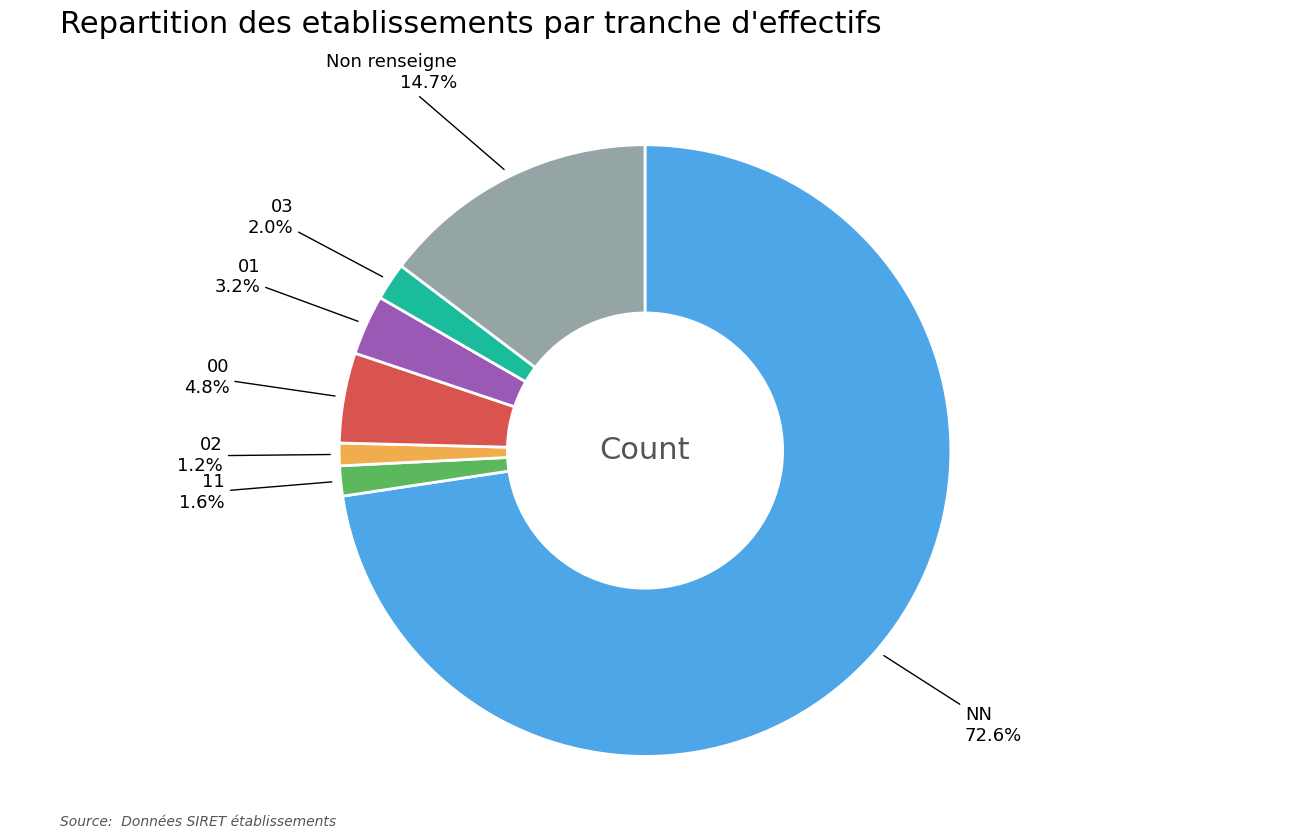

Count the number of slices in the pie.

7